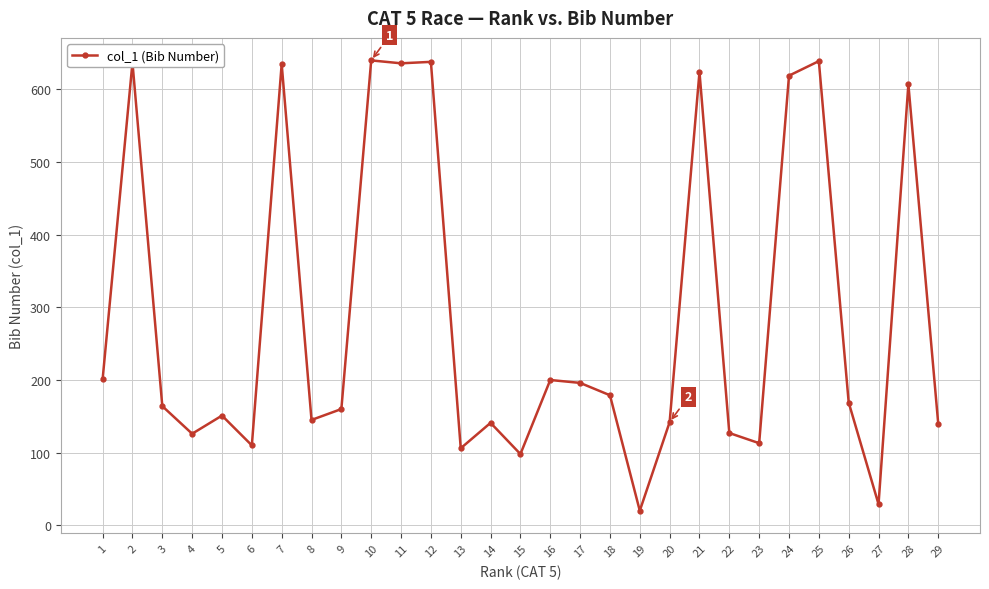

At which label does the data first exceed 164?

1